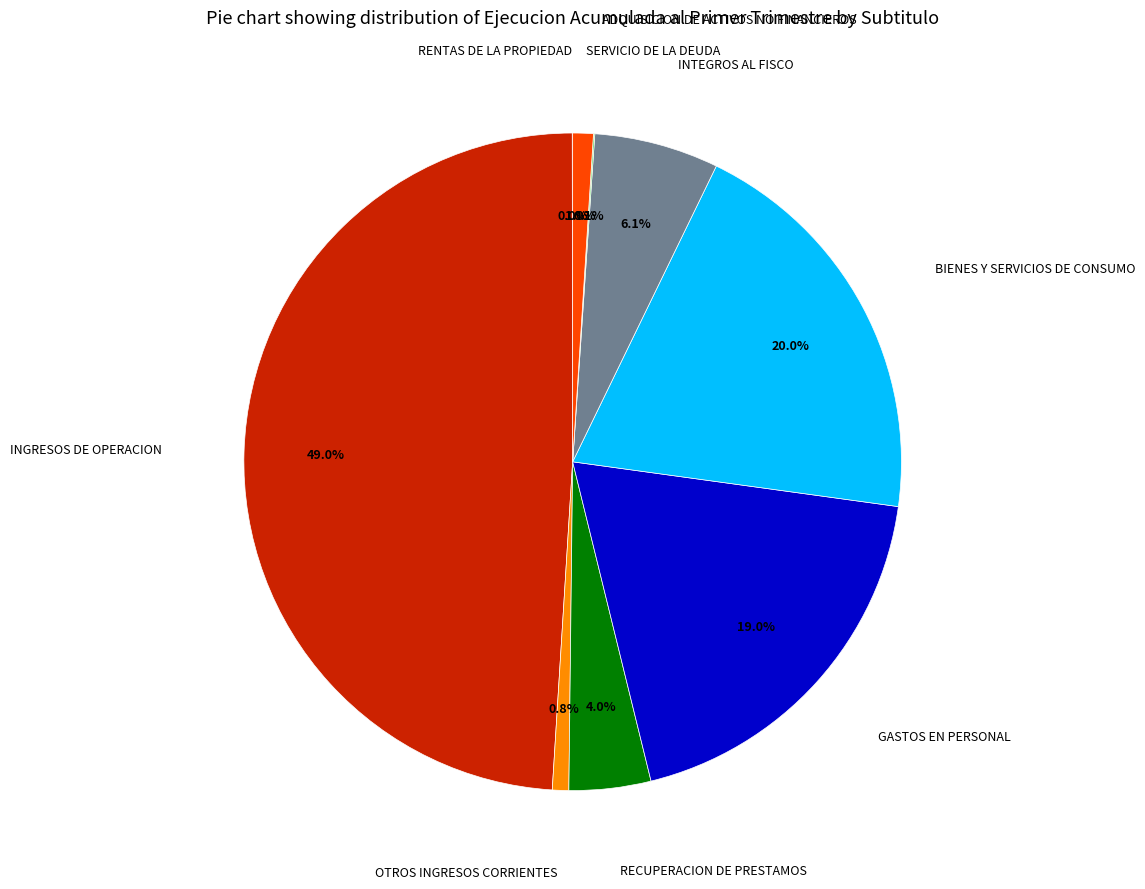

Does any single category account for the majority?

No